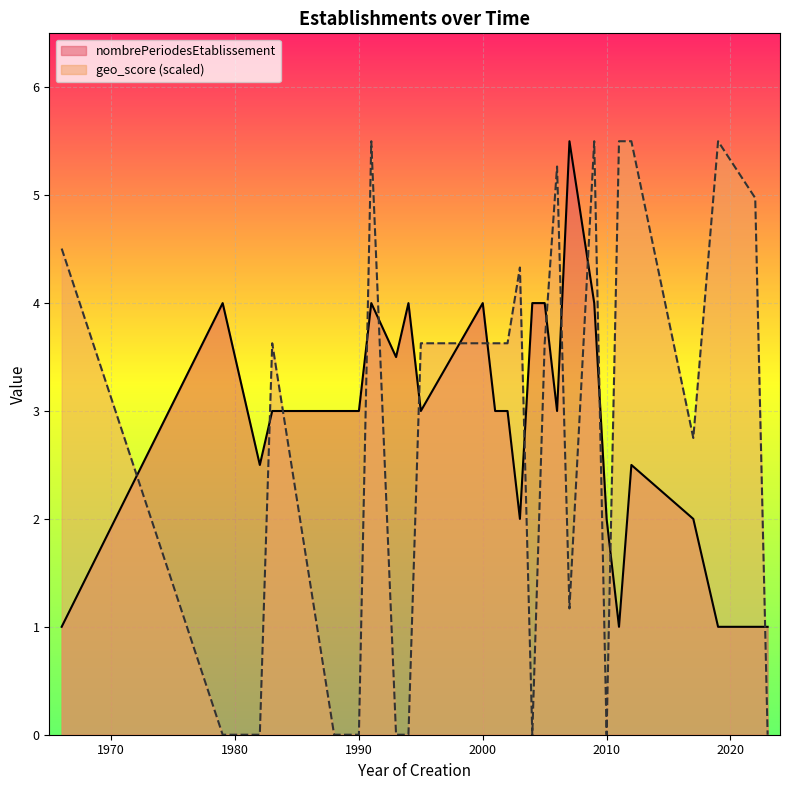

True or false: nombrePeriodesEtablissement and geo_score (scaled) cross at least once.

True